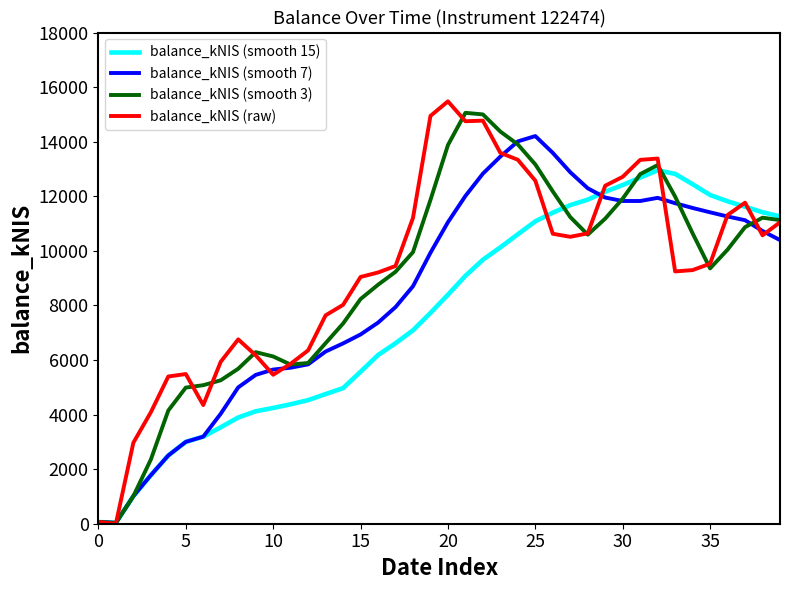

What is the difference between the maximum and minimum values in the balance_kNIS (smooth 15) series?

12918.2